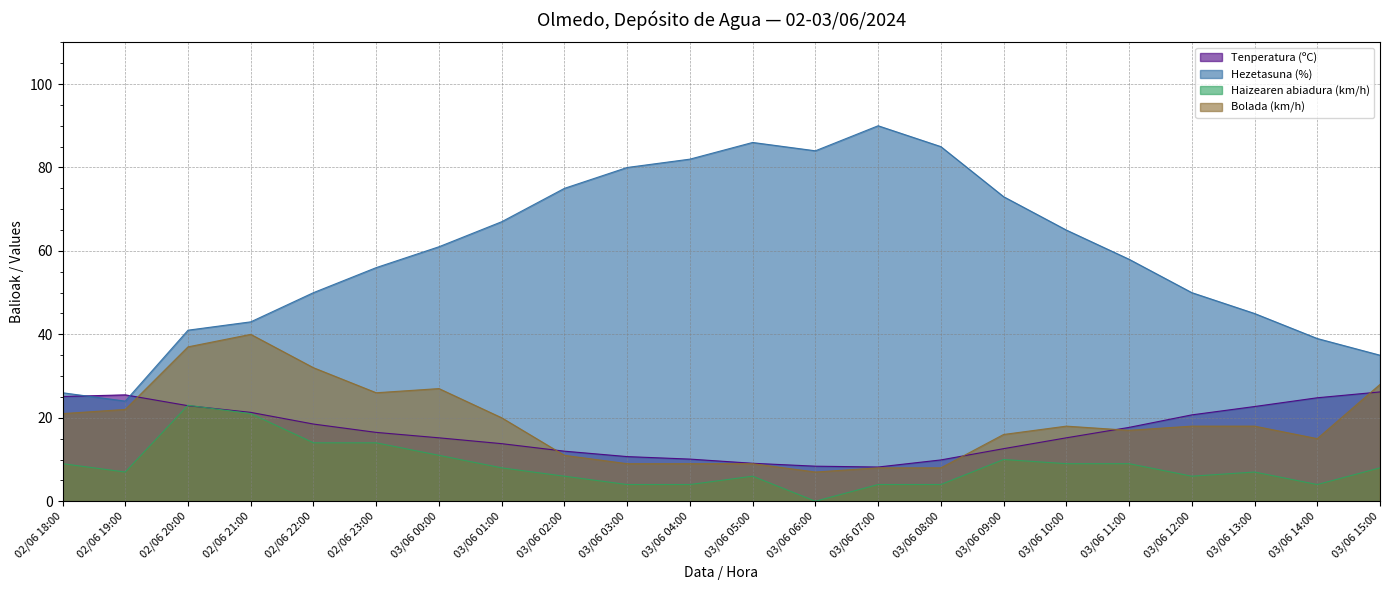

At how many categories does at least one series exceed 78?

6